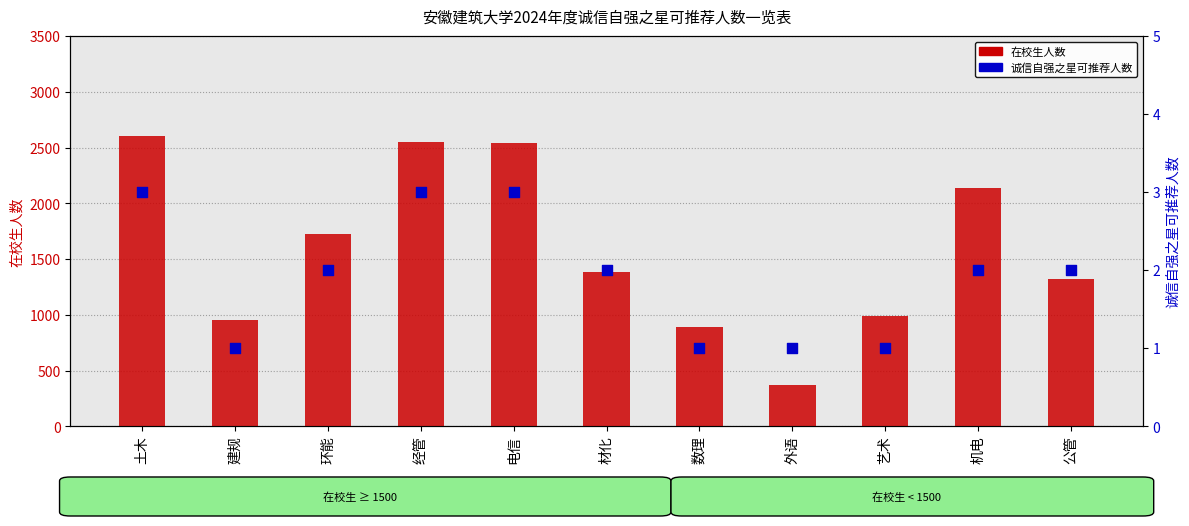

What are all the series names shown in the legend?

在校生人数, 诚信自强之星可推荐人数